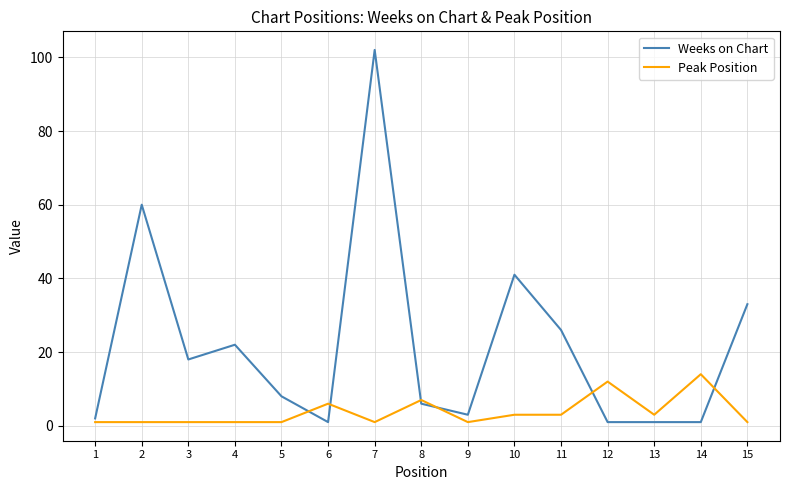

Count the number of categories in the chart.

15